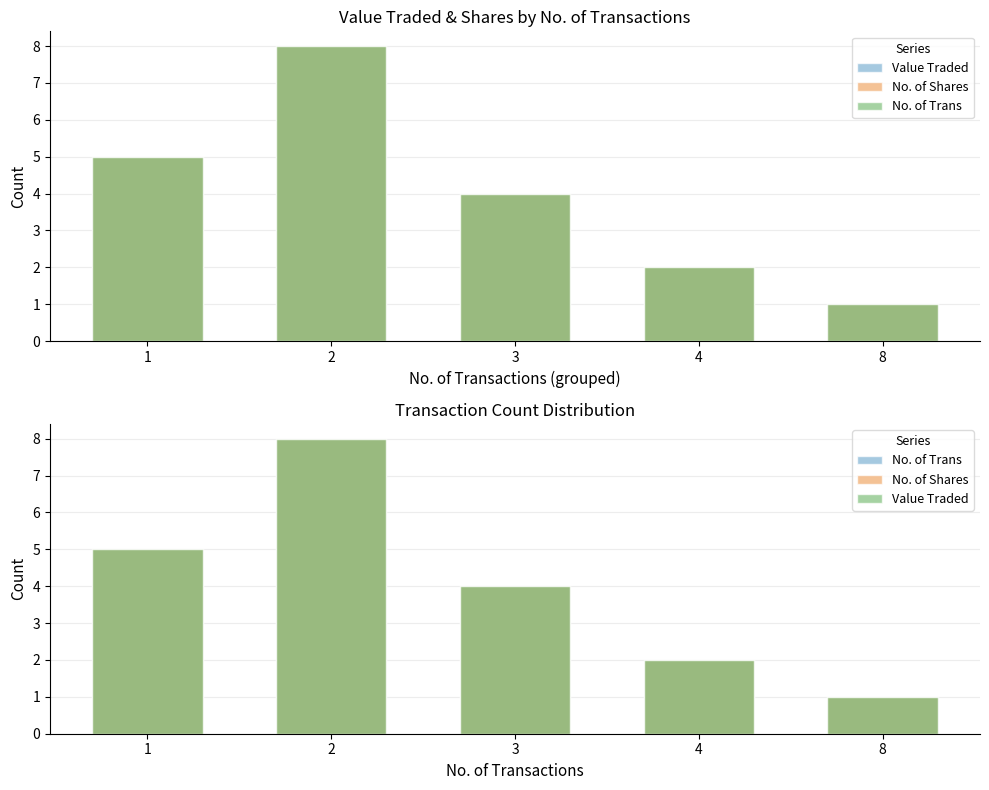

Does the chart contain stacked bars?

No